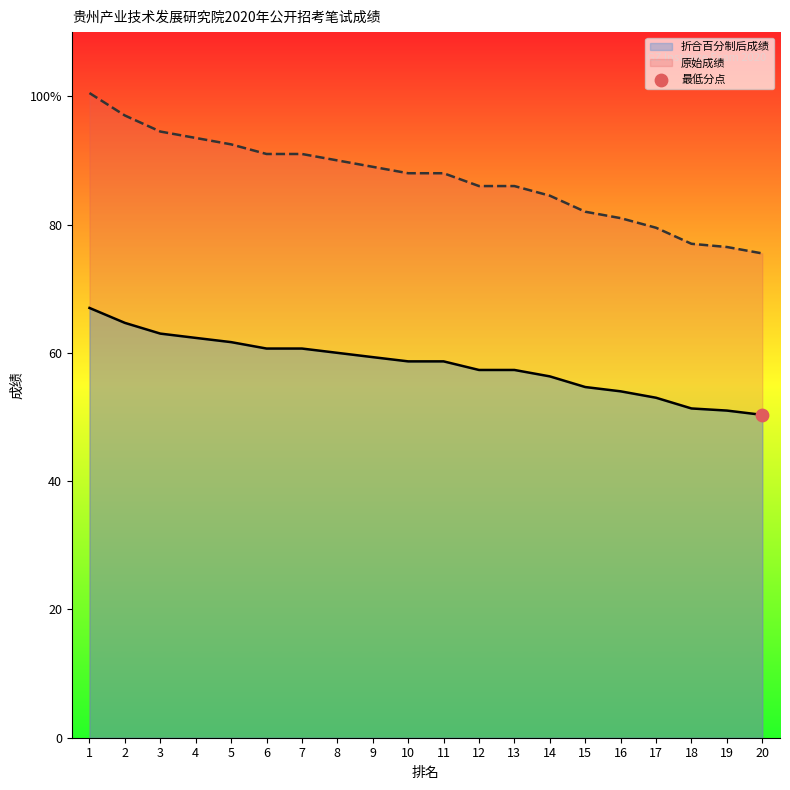

Which series has the largest total across all categories?

原始成绩